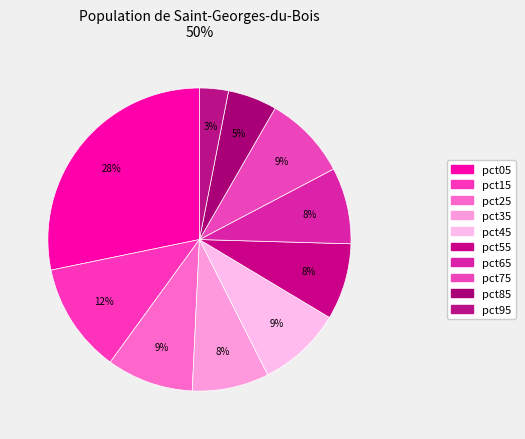

The pct65 slice represents 8% of the pie. True or false?

True